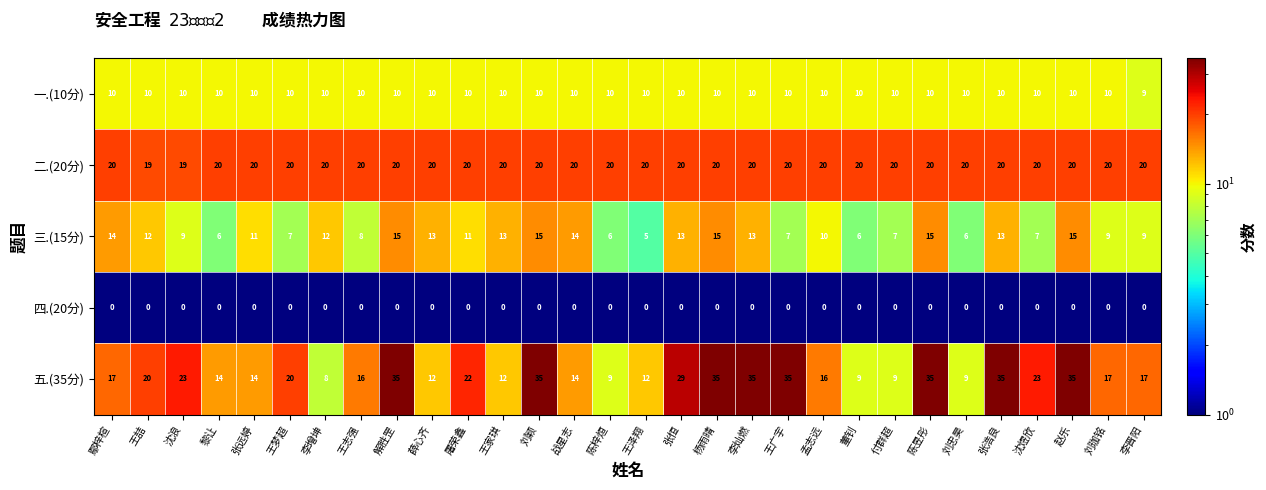

What is the total value across all series at 张远婷?

55